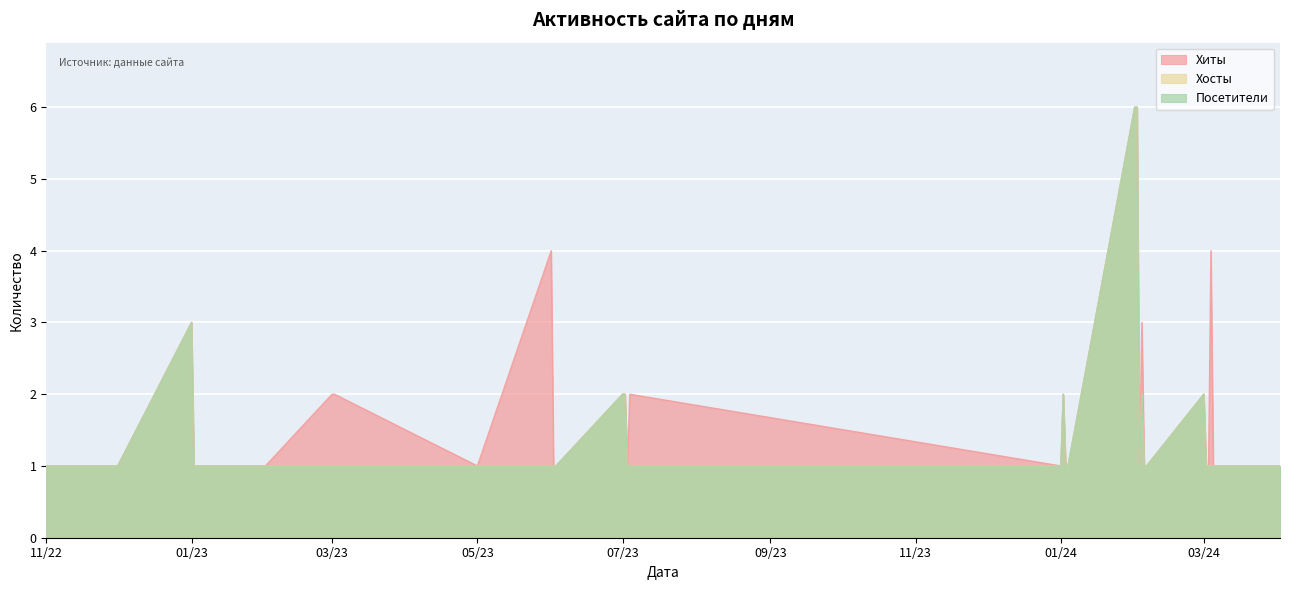

True or false: Посетители has more than 2 points higher than both neighbors.

True